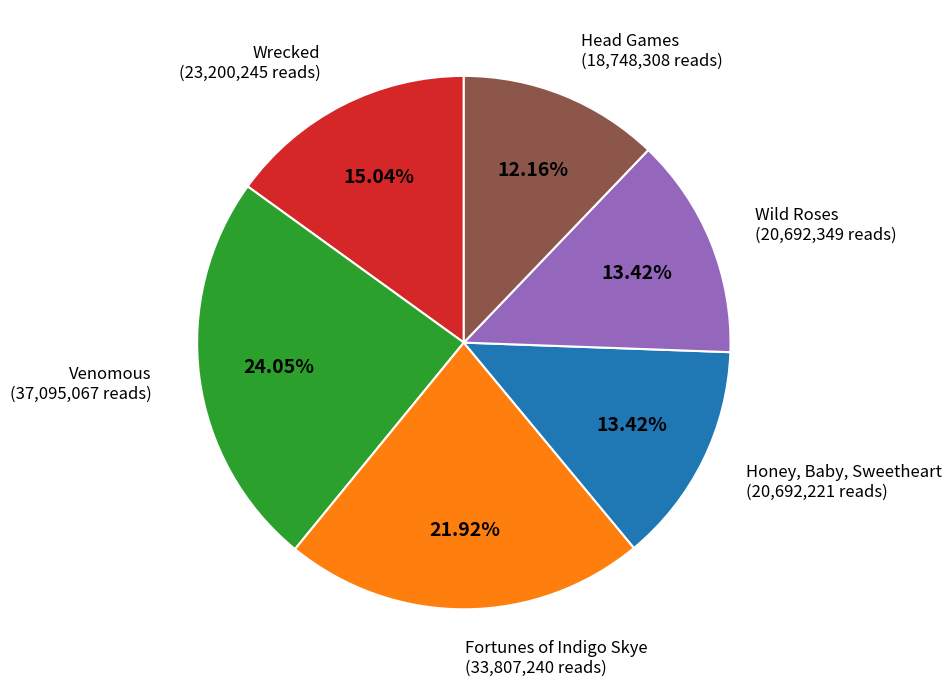

What is the largest slice in the pie chart?

Venomous